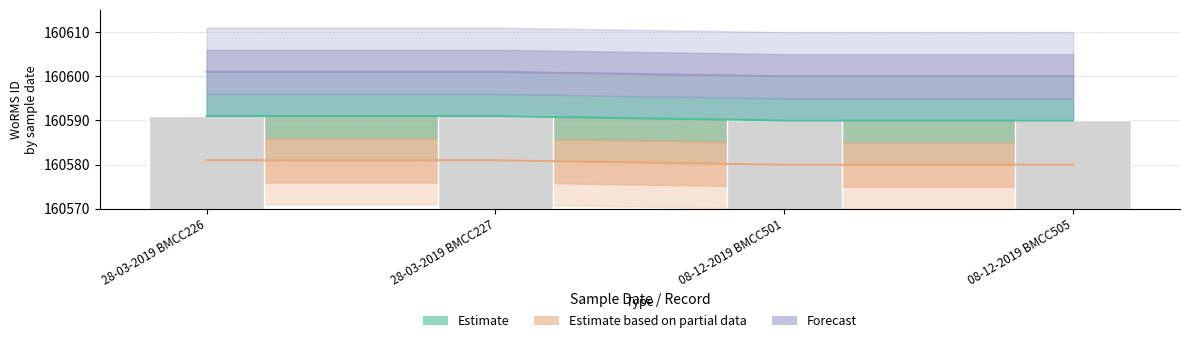

What is the minimum value shown in the chart?

160580